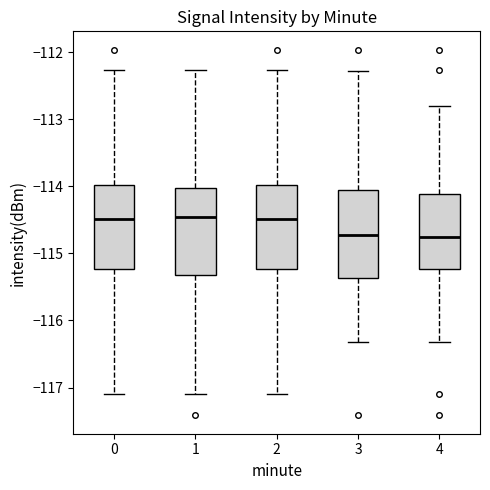

Reading left to right, read every box against the y-axis: the position of its median line, the range the box covers, and the ends of its whiskers. The values are not printed on the chart, so give them approximately, as read against the axis.

0: median -114.5, box -115.2 to -114.0, whiskers -117.1 to -112.3
1: median -114.5, box -115.3 to -114.0, whiskers -117.1 to -112.3
2: median -114.5, box -115.2 to -114.0, whiskers -117.1 to -112.3
3: median -114.7, box -115.4 to -114.1, whiskers -116.3 to -112.3
4: median -114.8, box -115.2 to -114.1, whiskers -116.3 to -112.8